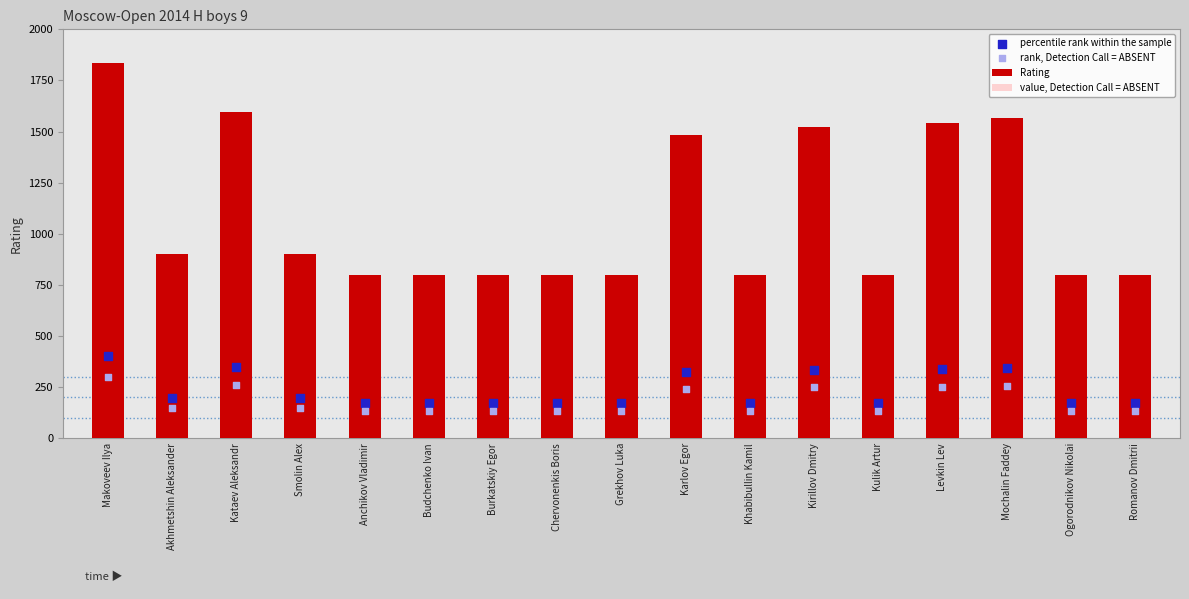

Which series reaches the minimum Y coordinate?

rank, Detection Call = ABSENT